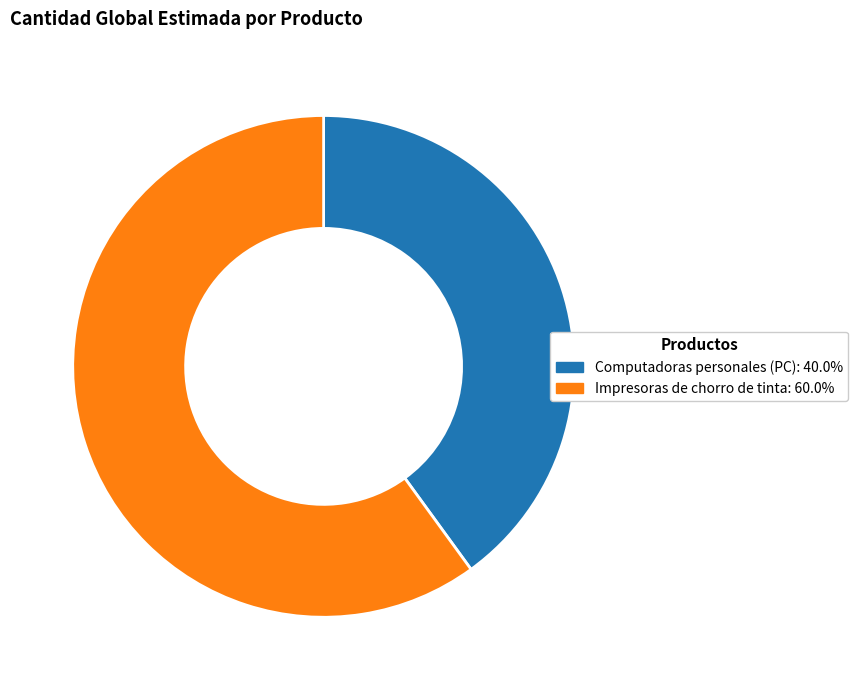

Rank the categories by value from lowest to highest.

Computadoras personales (PC), Impresoras de chorro de tinta